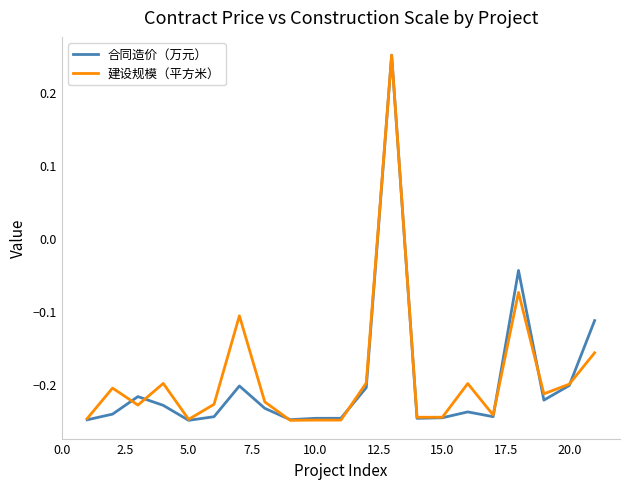

How many lines are shown in the chart?

2